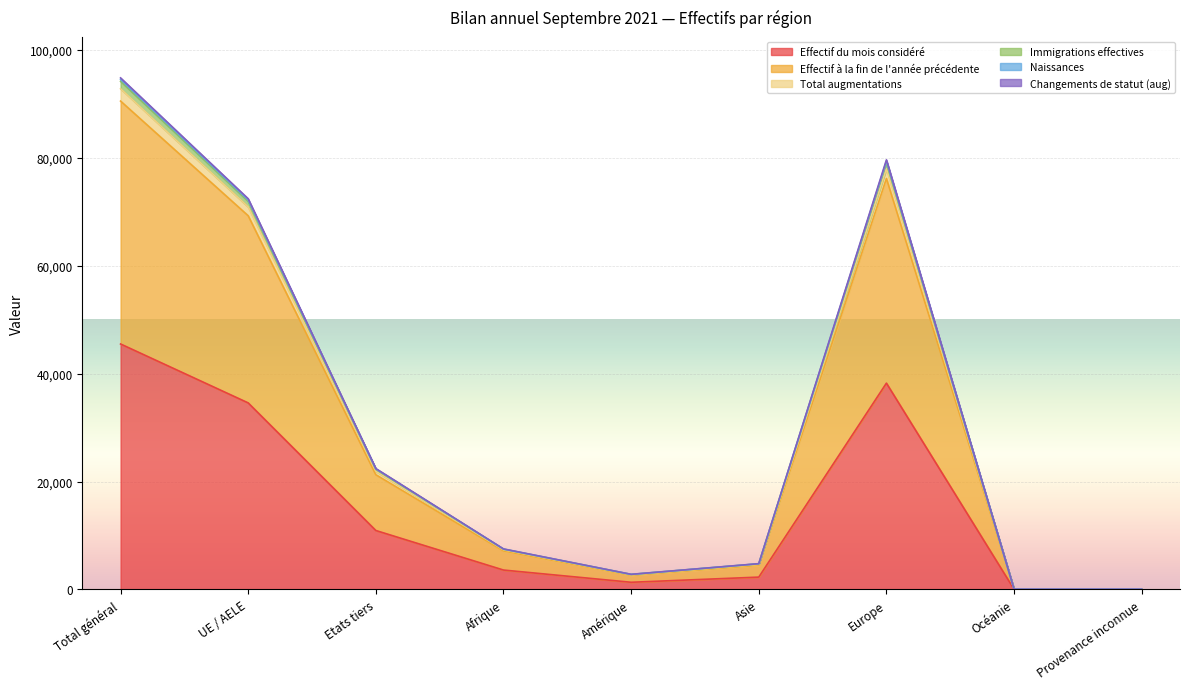

True or false: Immigrations effectives and Effectif à la fin de l'année précédente cross at least once.

False